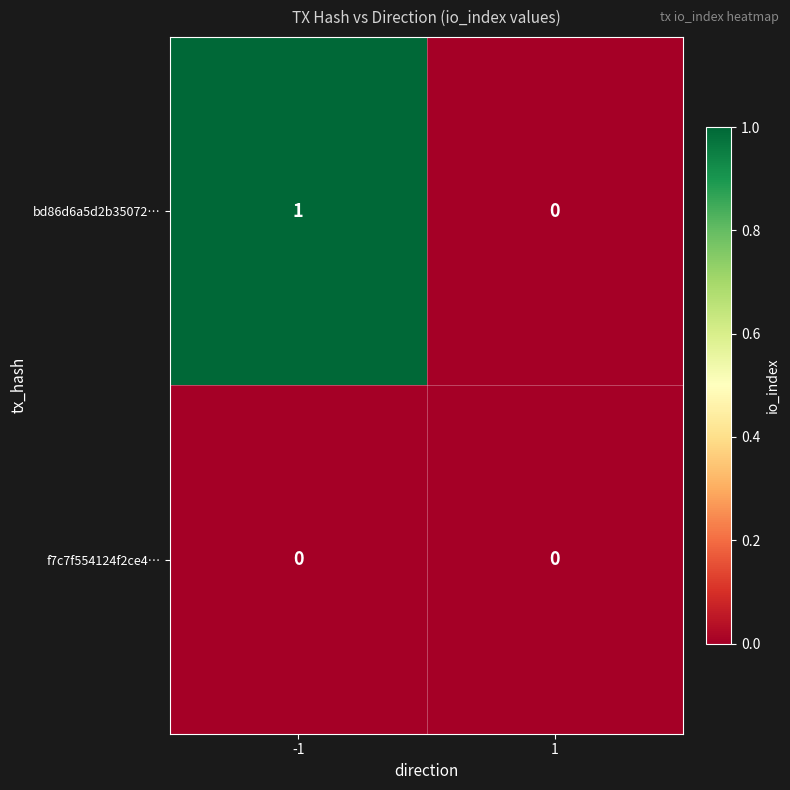

The value of f7c7f554124f2ce4… at -1 is 0. True or false?

True